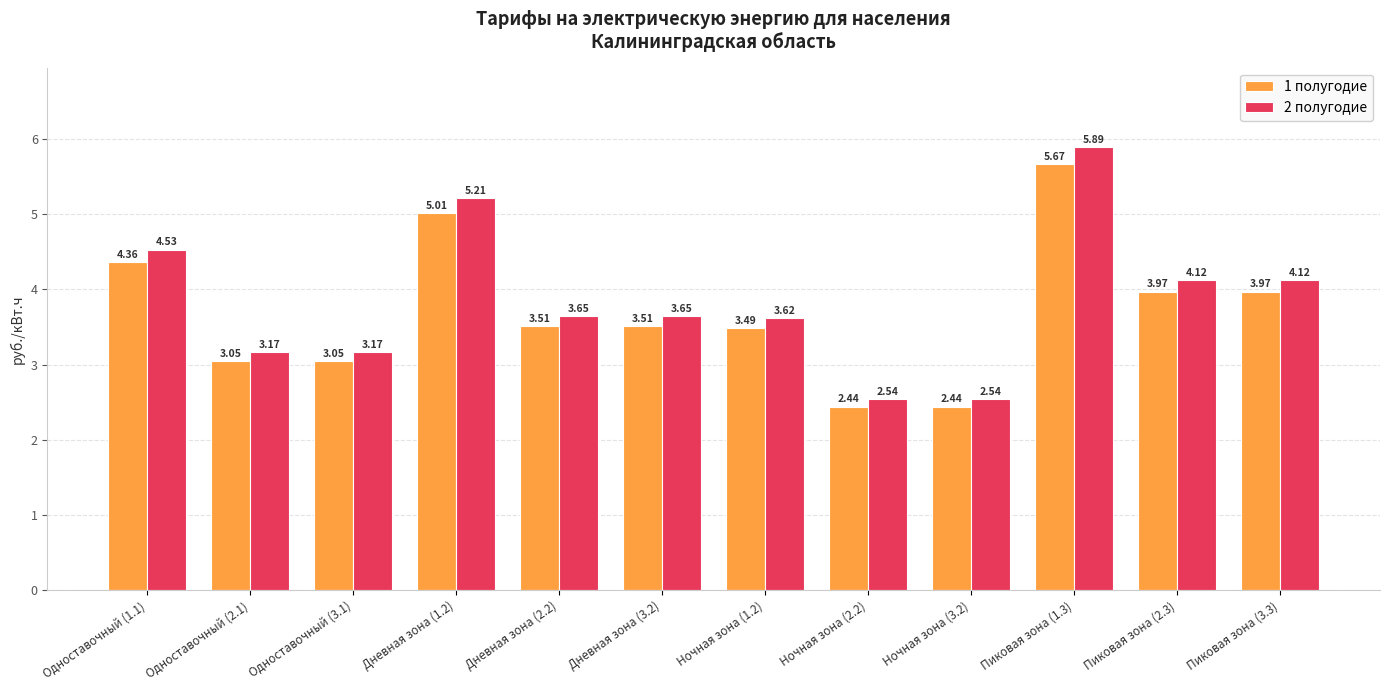

Are the bars grouped side by side (vs. stacked)?

Yes